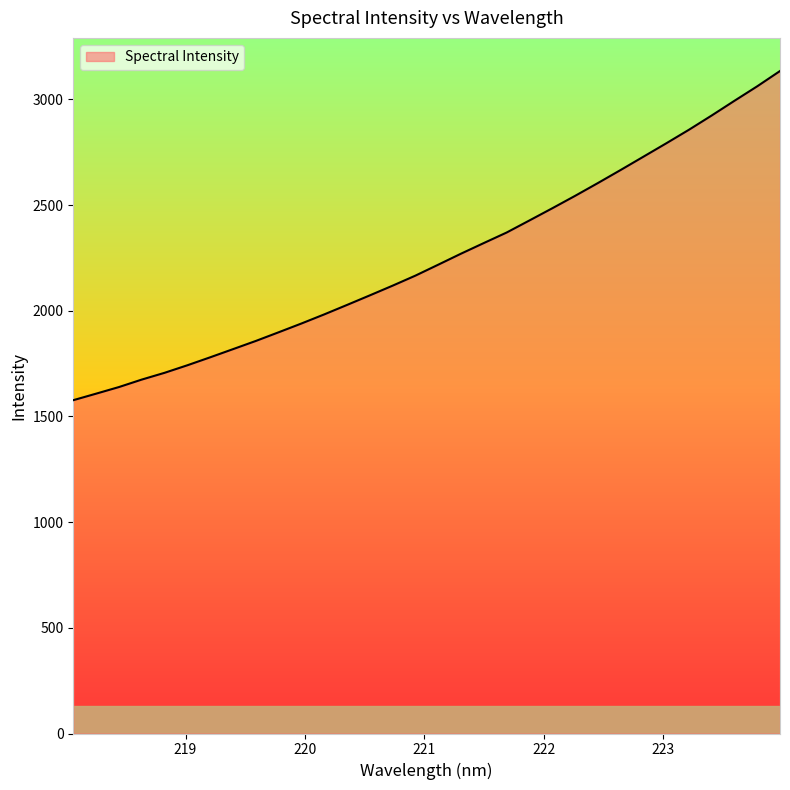

What is the smallest value displayed?

1576.8